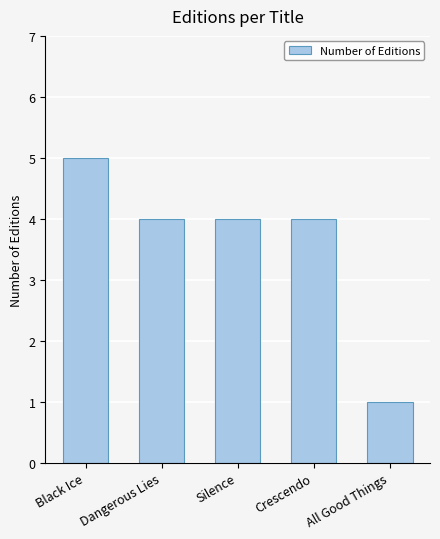

Count the values in the range 4 to 5.

4